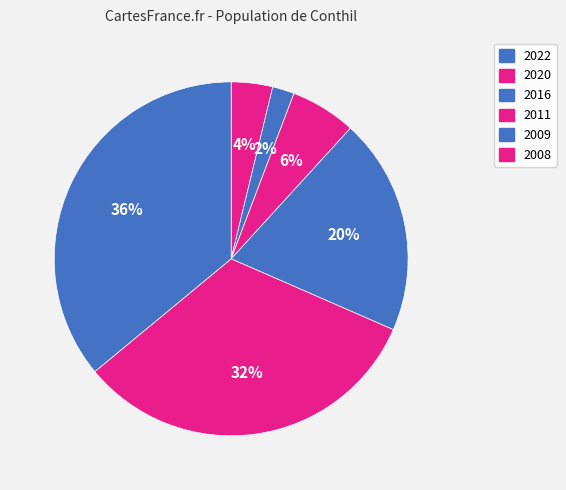

To the nearest percent, what is the difference between the 2016 and 2020 slice percentages?

4%